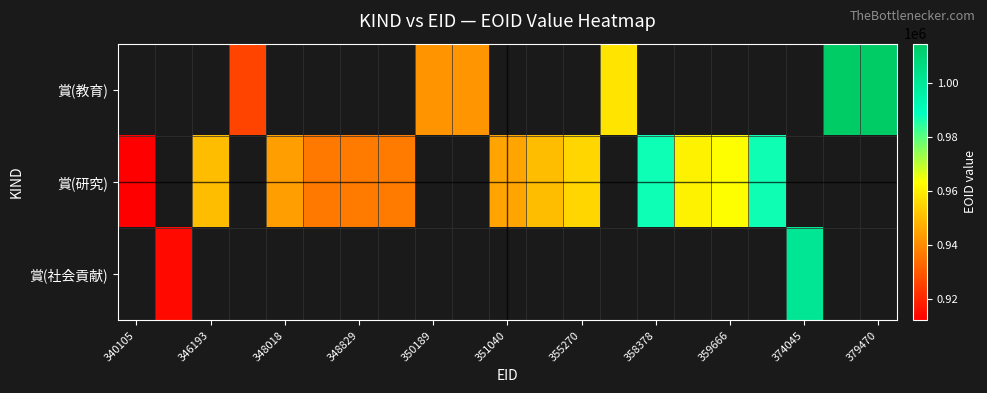

How many categories are shown in the chart?

21